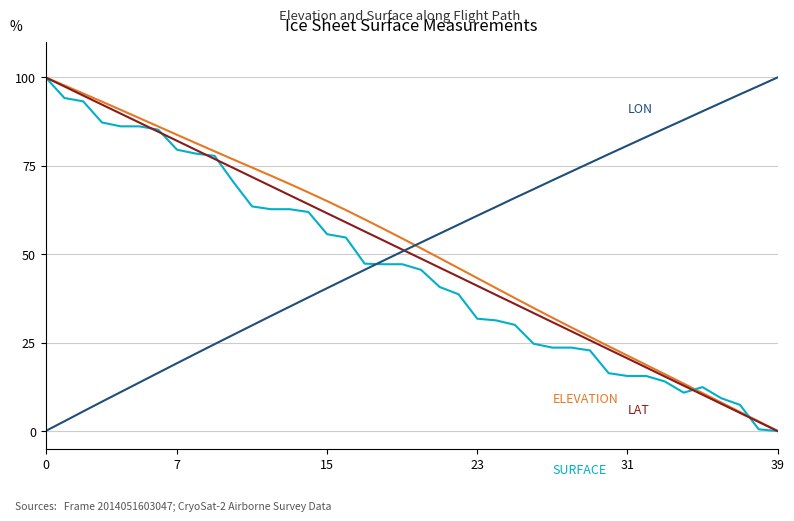

What is the maximum value shown in the chart?

100.0